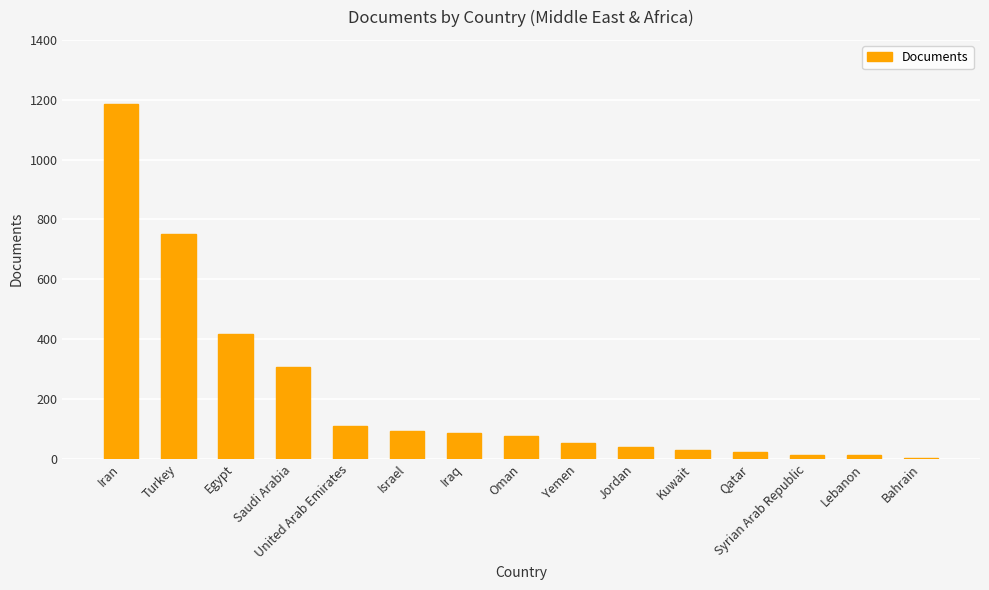

The chart shows a value of 177 at United Arab Emirates. True or false?

False